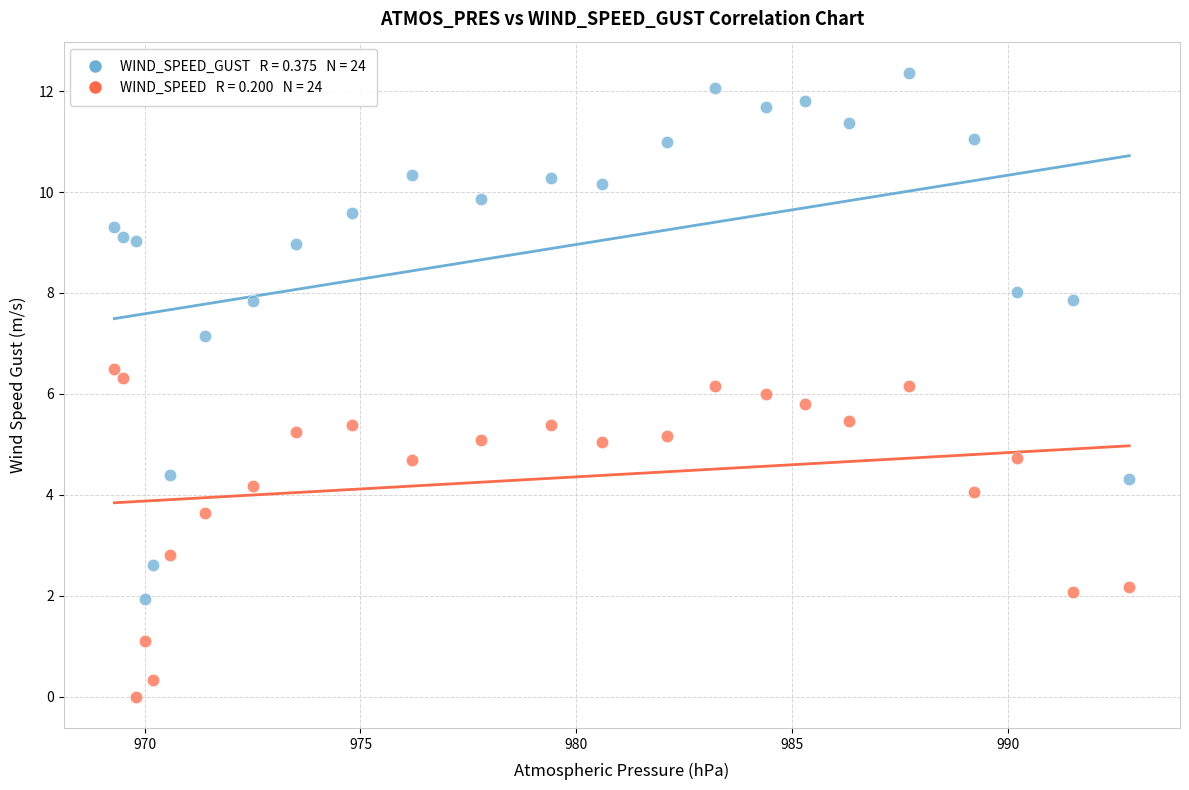

Across all data points, what is the range of X values (max minus min)?

23.5